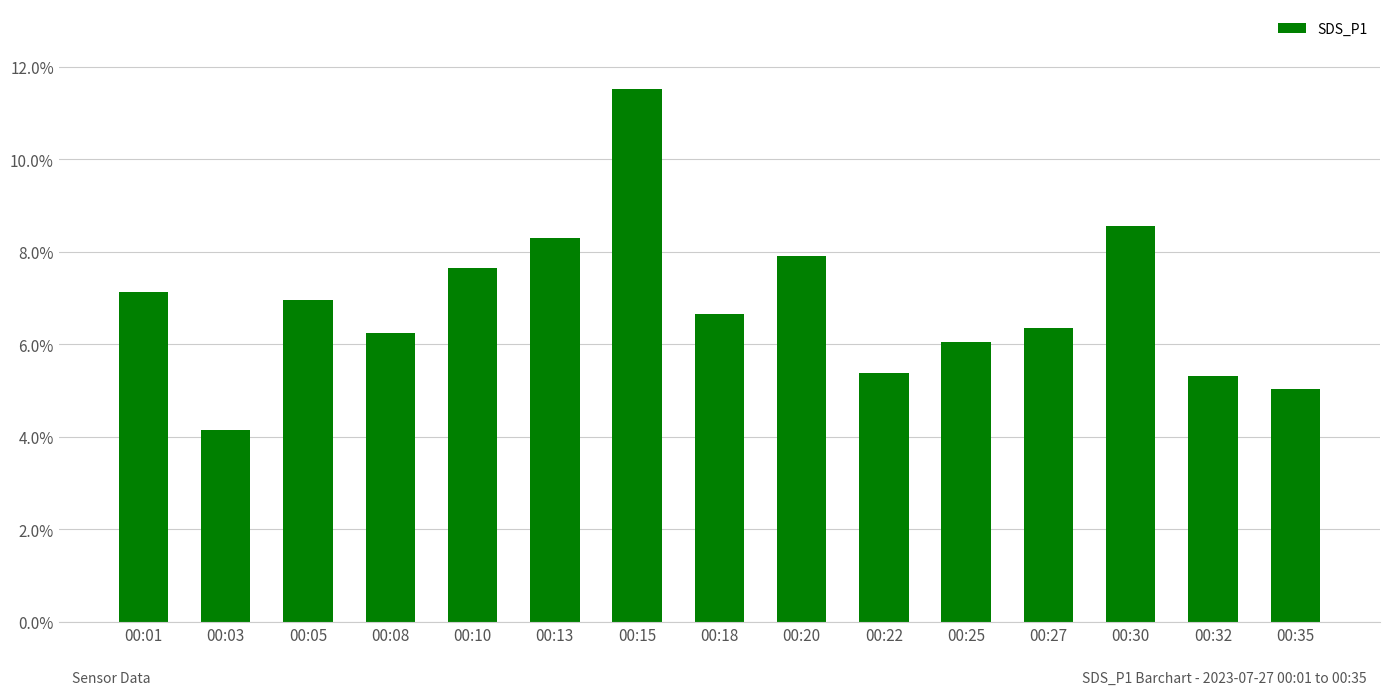

True or false: the data shows 5.4 at 00:22.

True